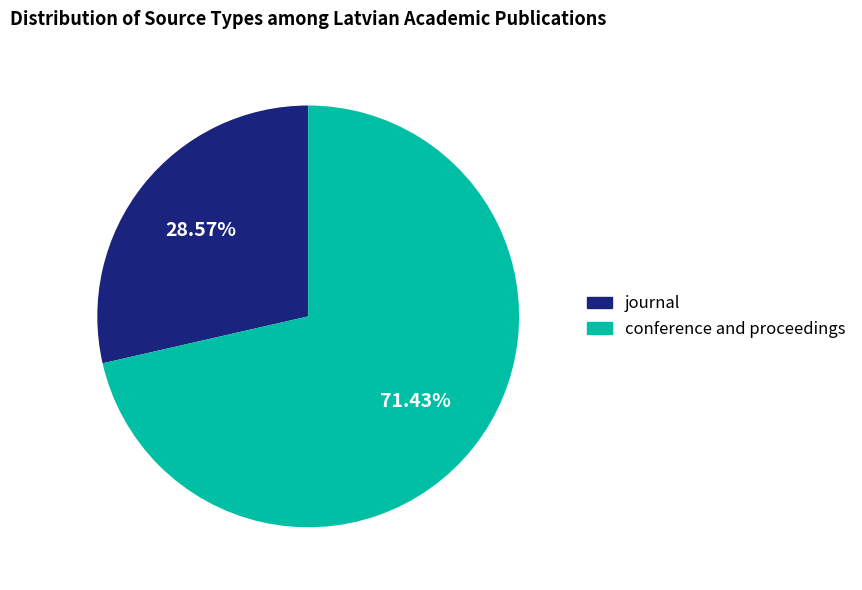

Approximately how many times larger is the value at conference and proceedings compared to journal?

2.5